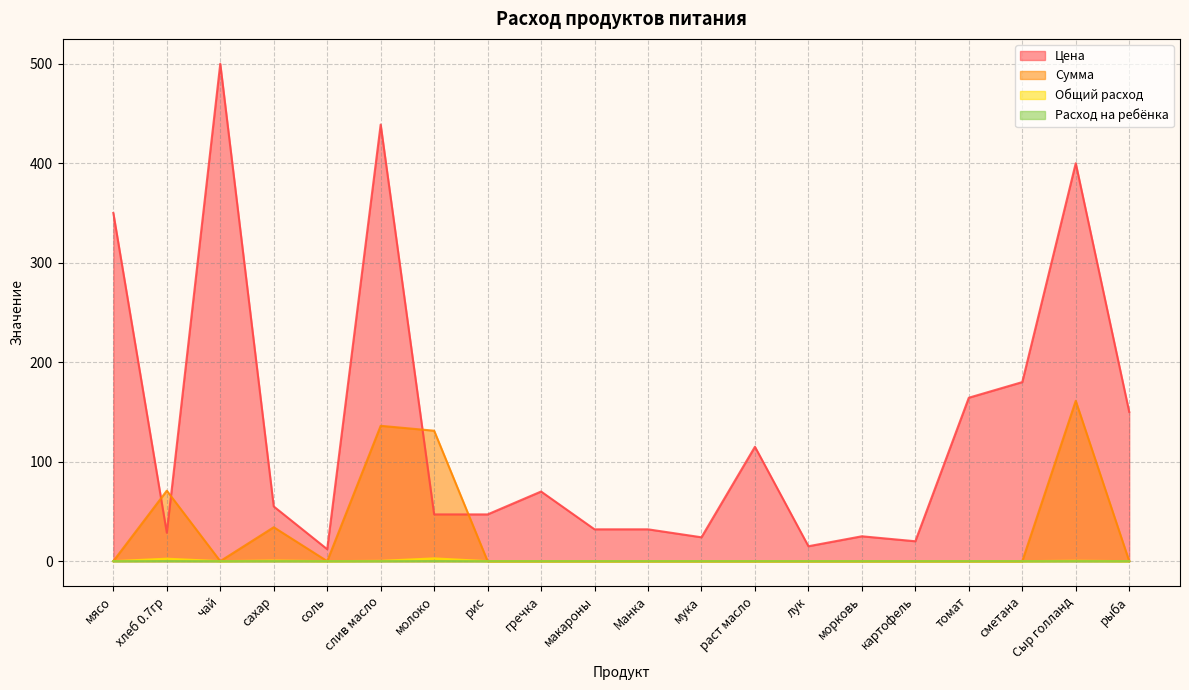

The Расход на ребёнка series shows 0.0 at гречка. True or false?

True